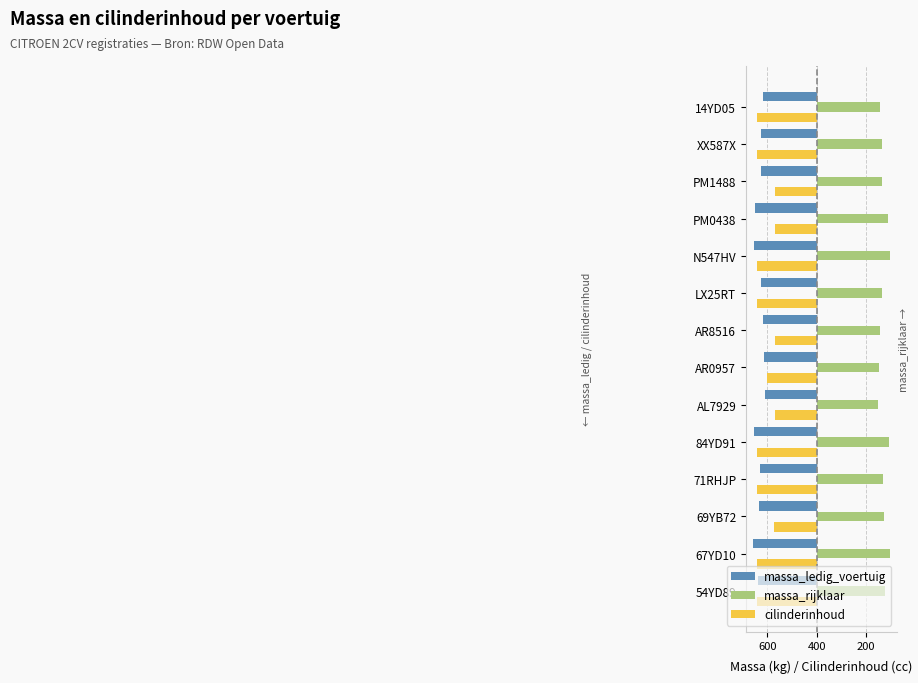

What are all the series names shown in the legend?

massa_ledig_voertuig, massa_rijklaar, cilinderinhoud